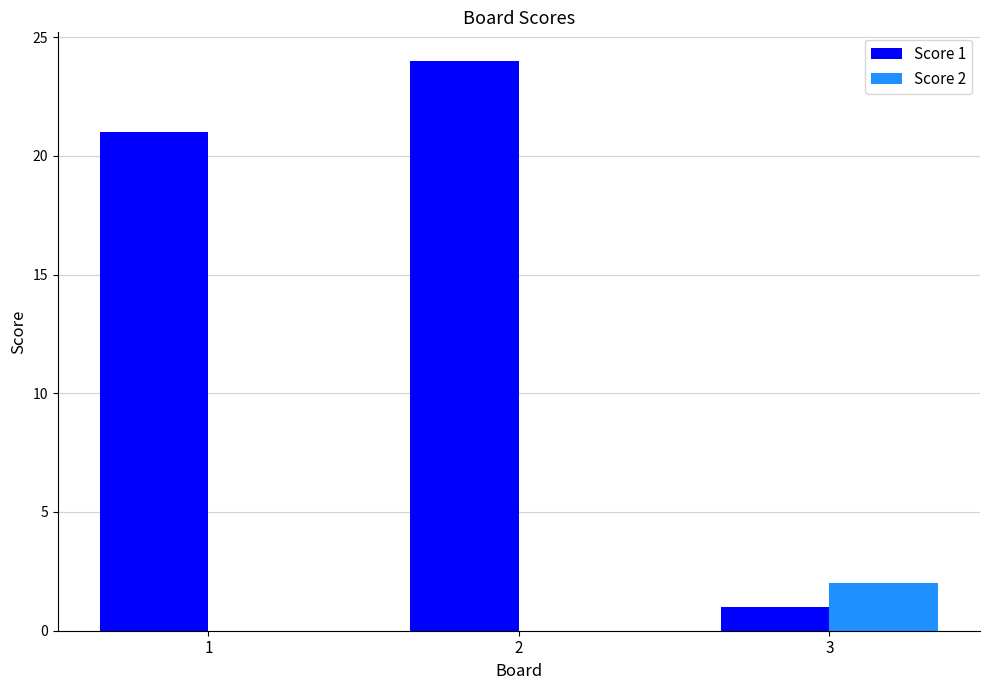

Is it true that Score 1 equals 1 at 3?

True